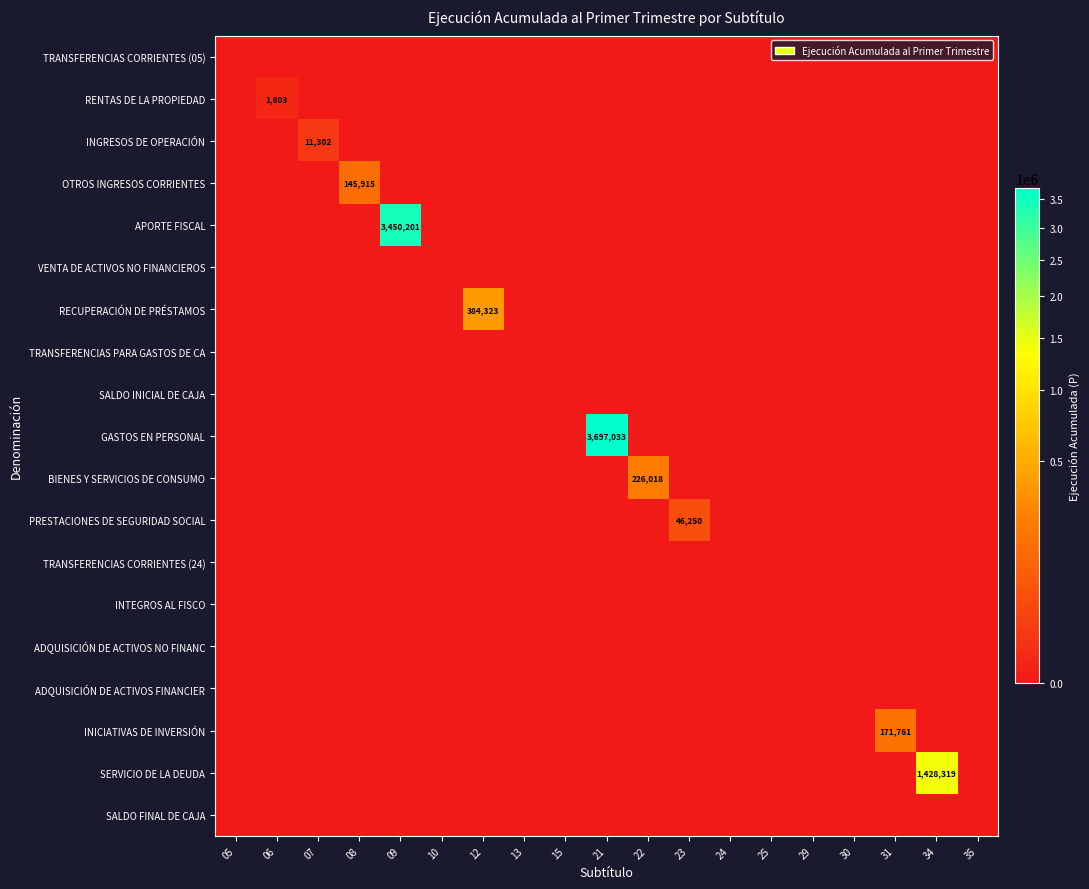

At which label does RENTAS DE LA PROPIEDAD reach its peak?

06